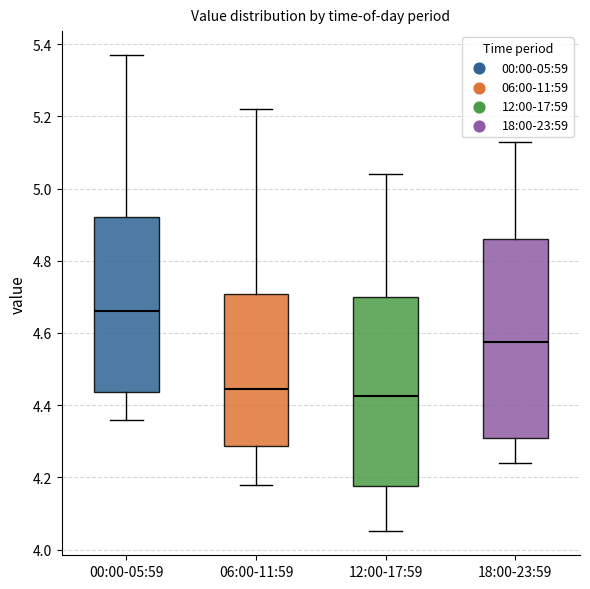

Reading left to right, transcribe this box plot: for each box, give where its median line is, the range the box spans, and where its two whiskers end, as read against the y-axis. The values are not printed on the chart, so give them approximately, as read against the axis.

00:00-05:59: median 4.66, box 4.44 to 4.92, whiskers 4.36 to 5.38
06:00-11:59: median 4.44, box 4.28 to 4.70, whiskers 4.18 to 5.22
12:00-17:59: median 4.42, box 4.18 to 4.70, whiskers 4.06 to 5.04
18:00-23:59: median 4.58, box 4.30 to 4.86, whiskers 4.24 to 5.14